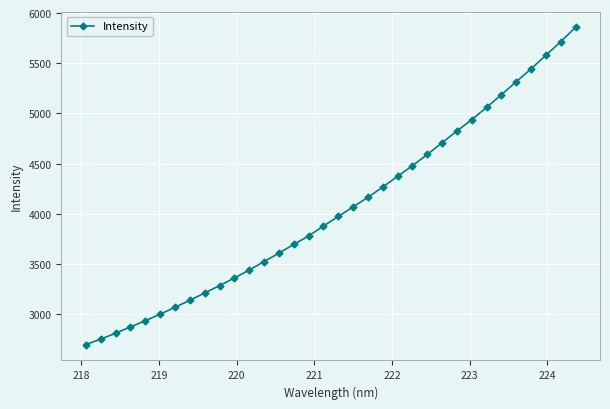

What is the sum of all values?

137604.0